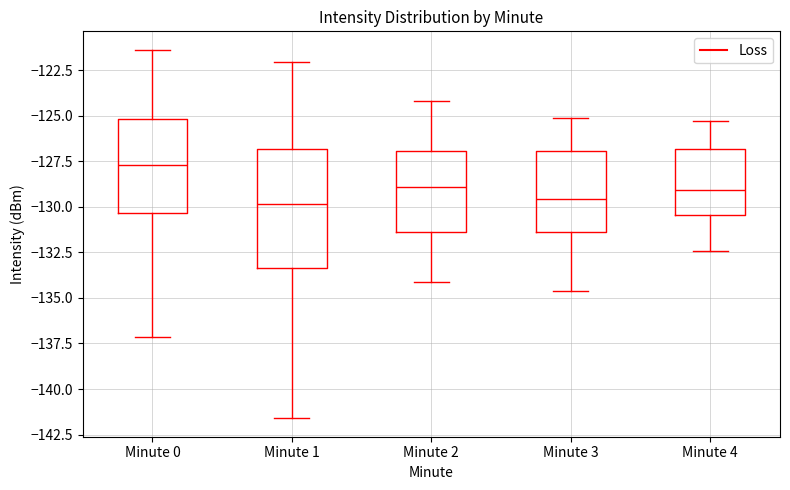

Comparing the boxes themselves (not the whiskers), which one is the tallest?

Minute 1